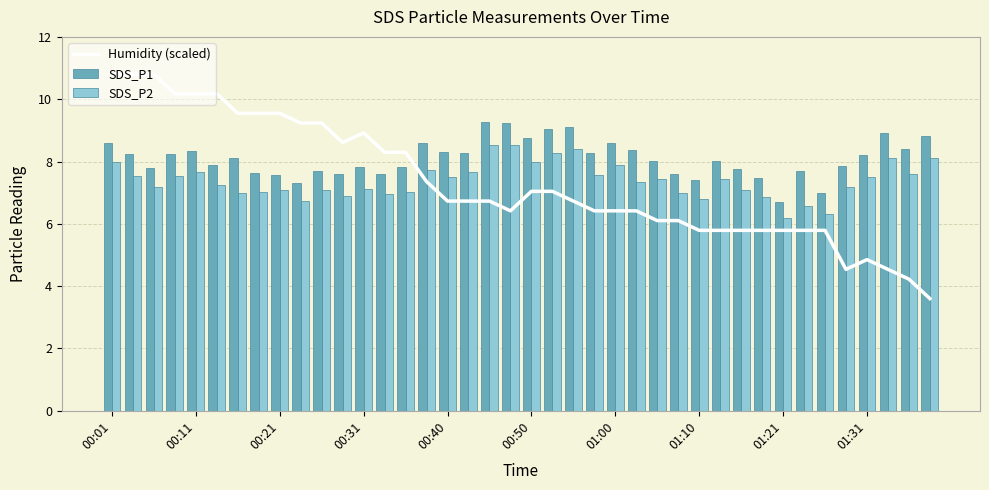

What position from the right is 00:01?

40